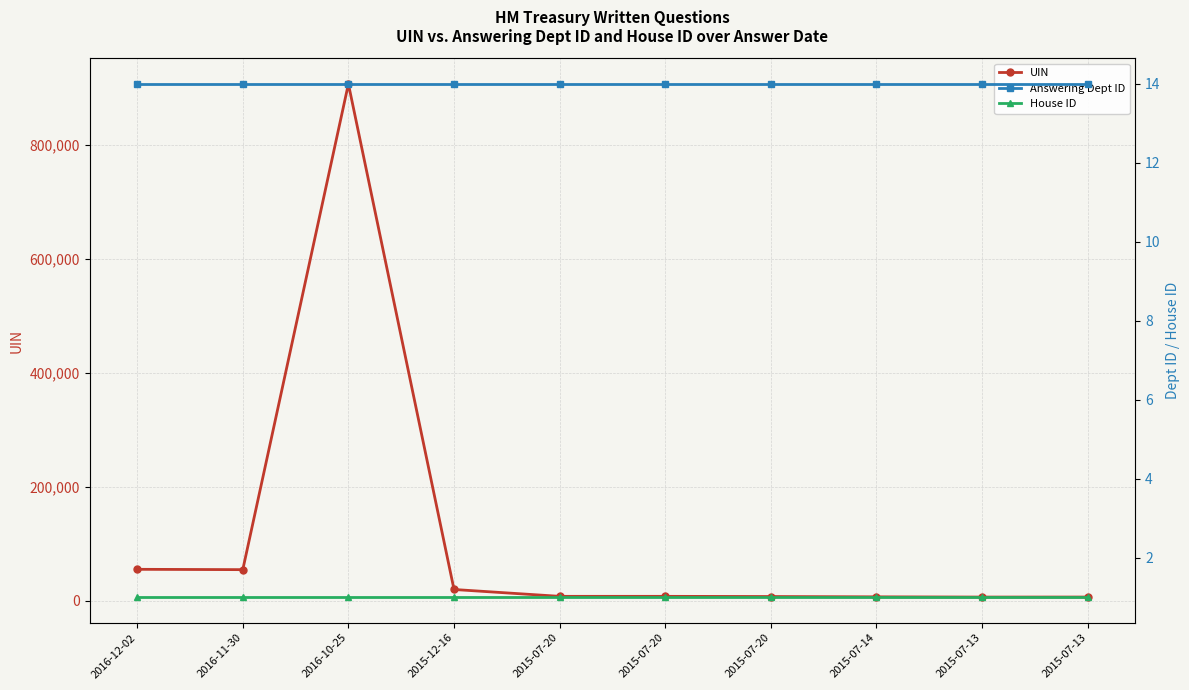

What is the average value of the UIN series?

107559